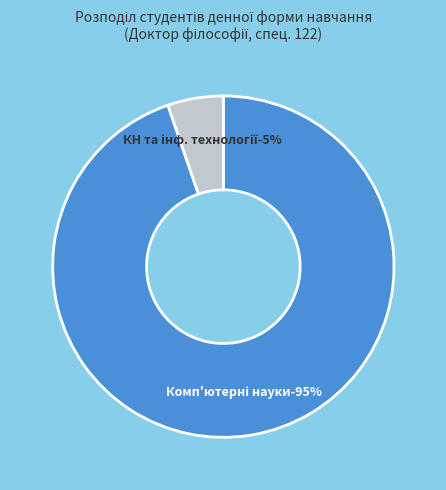

What is the ratio of the value at Комп'ютерні науки to the value at Комп'ютерні науки та інформаційні технології?

18.0